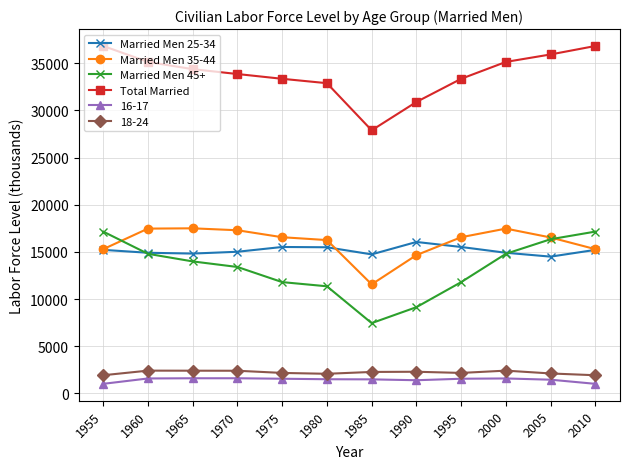

What is the value of the Married Men 25-34 point at the 9th from the left?

15525.8